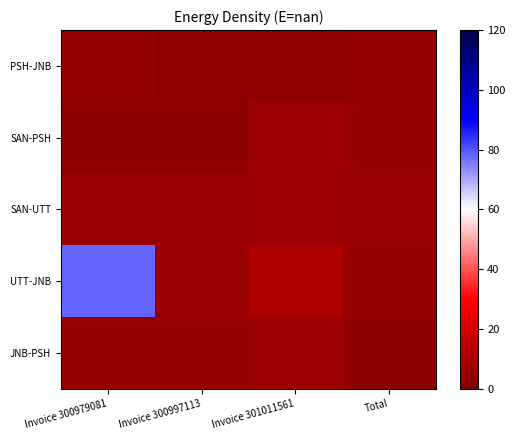

List the series in order of their peak value, lowest first.

PSH-JNB, SAN-PSH, SAN-UTT, JNB-PSH, UTT-JNB